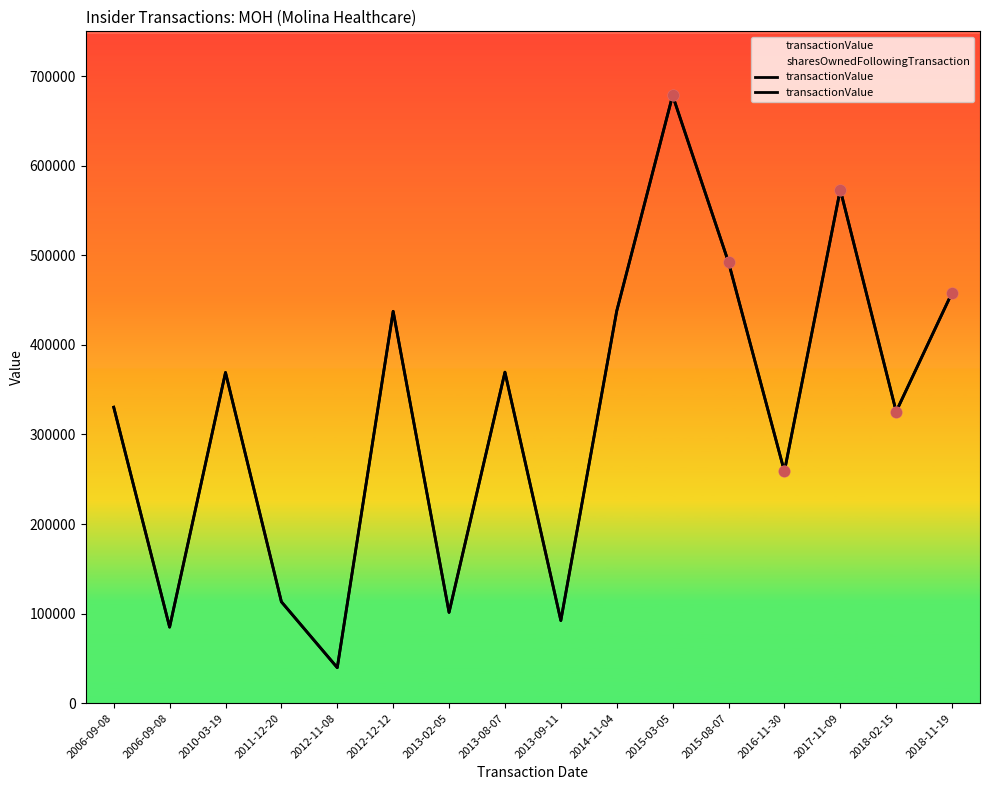

What is the change in value from 2012-11-08 to 2017-11-09?

+533595